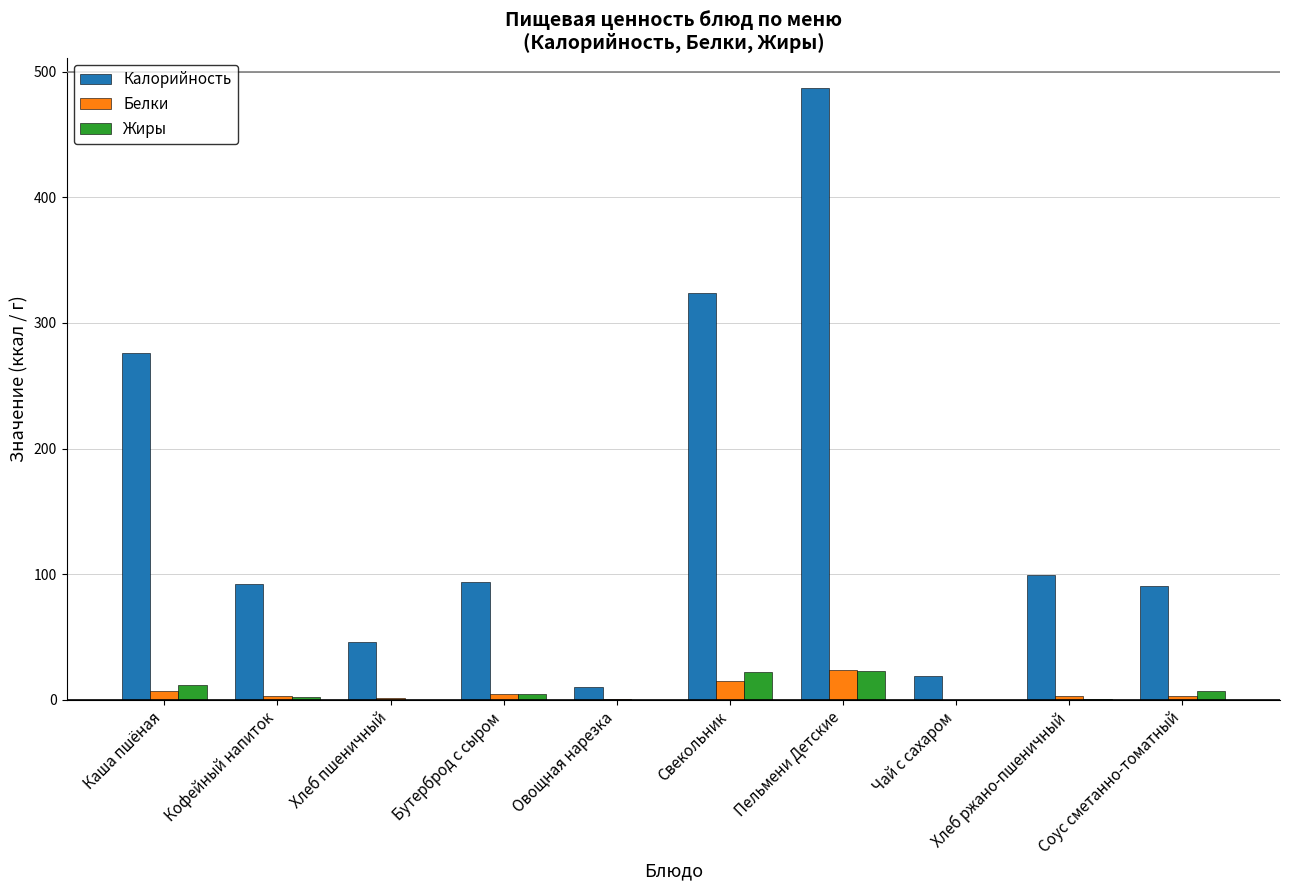

At which label is Калорийность closest to 248?

Каша пшёная